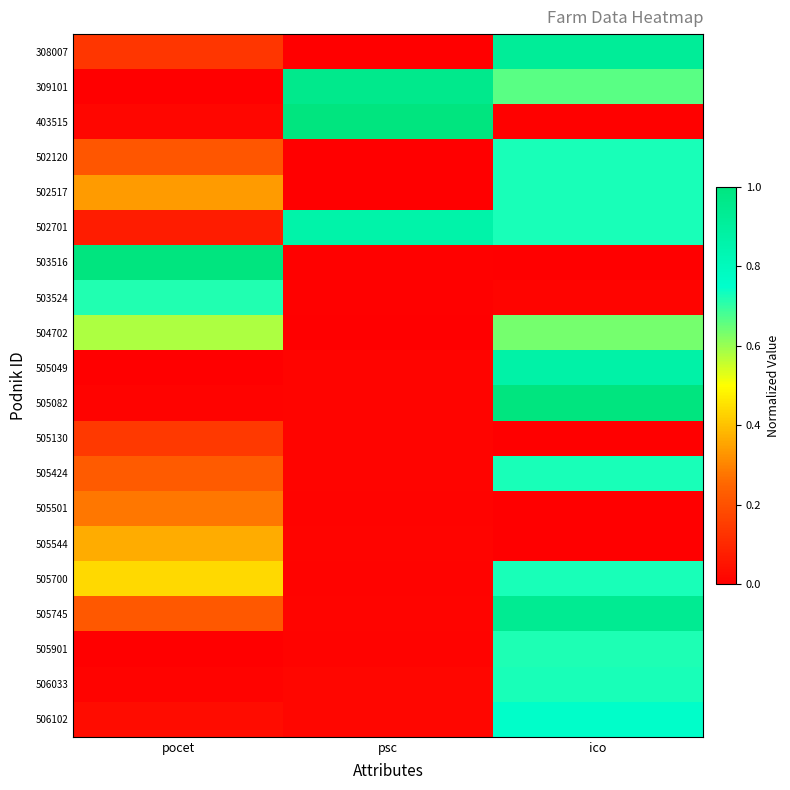

Reading left to right, what are all the values shown in this chart?

308007: pocet=0.1	psc=0.0	ico=0.9
309101: pocet=0.0	psc=1.0	ico=0.7
403515: pocet=0.0	psc=1.0	ico=0.0
502120: pocet=0.2	psc=0.0	ico=0.7
502517: pocet=0.3	psc=0.0	ico=0.7
502701: pocet=0.1	psc=0.9	ico=0.7
503516: pocet=1.0	psc=0.0	ico=0.0
503524: pocet=0.7	psc=0.0	ico=0.0
504702: pocet=0.6	psc=0.0	ico=0.6
505049: pocet=0.0	psc=0.0	ico=0.9
505082: pocet=0.0	psc=0.0	ico=1.0
505130: pocet=0.1	psc=0.0	ico=0.0
505424: pocet=0.2	psc=0.0	ico=0.7
505501: pocet=0.3	psc=0.0	ico=0.0
505544: pocet=0.4	psc=0.0	ico=0.0
505700: pocet=0.4	psc=0.0	ico=0.7
505745: pocet=0.2	psc=0.0	ico=0.9
505901: pocet=0.0	psc=0.0	ico=0.7
506033: pocet=0.0	psc=0.0	ico=0.7
506102: pocet=0.0	psc=0.0	ico=0.8